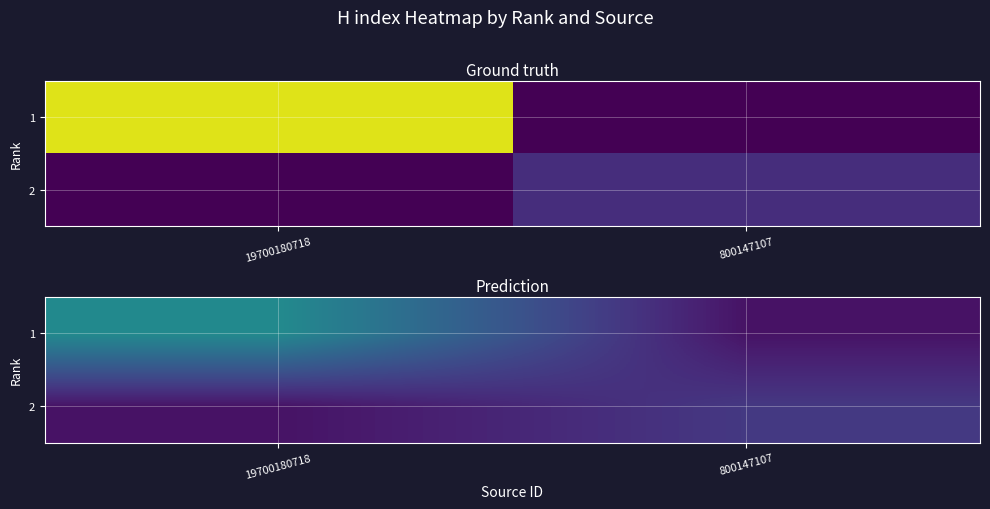

What is the highest value of the 1 series?

95